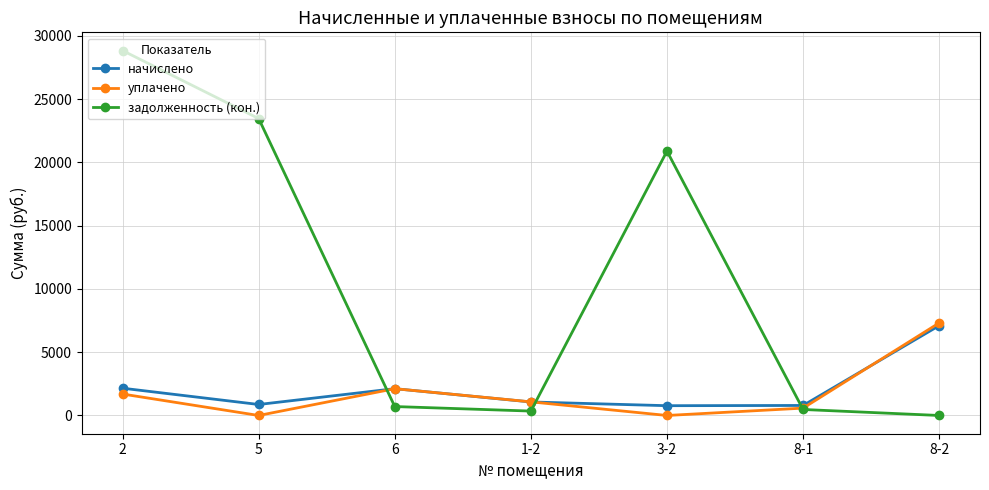

Which category has the highest value in the уплачено series?

8-2